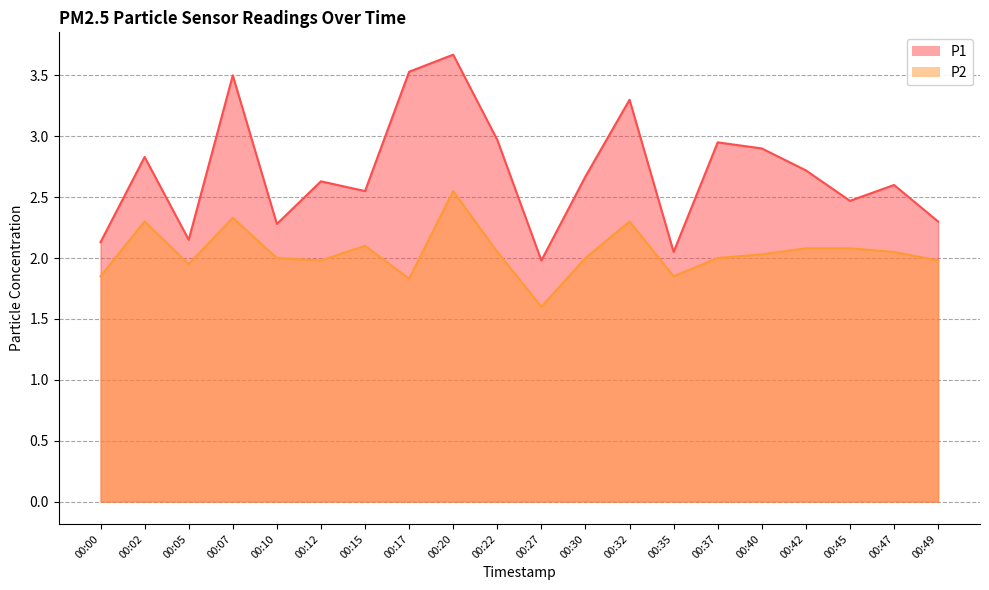

Which series has the largest range (max minus min)?

P1